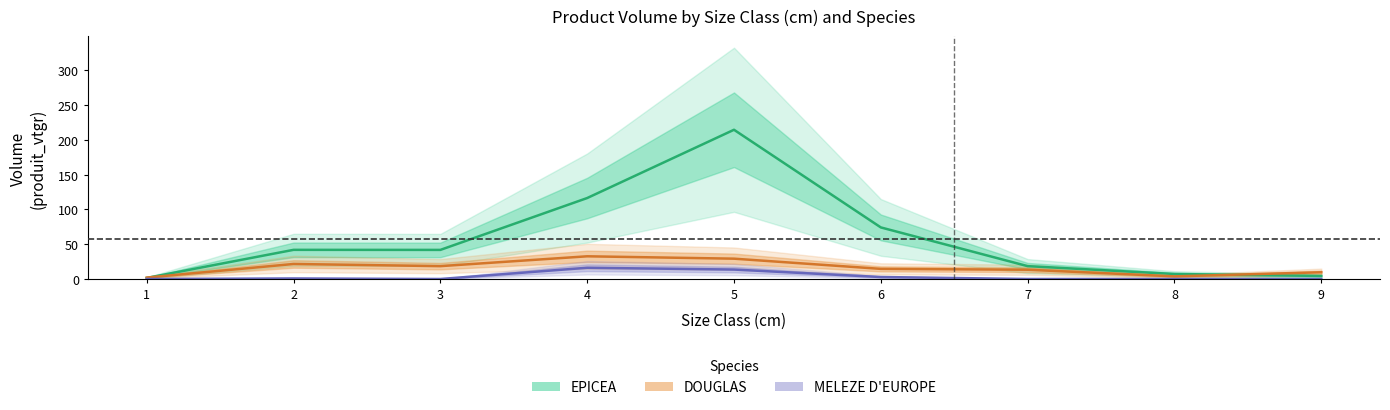

What is the difference between the maximum and minimum values in the MELEZE D EUROPE series?

16.1